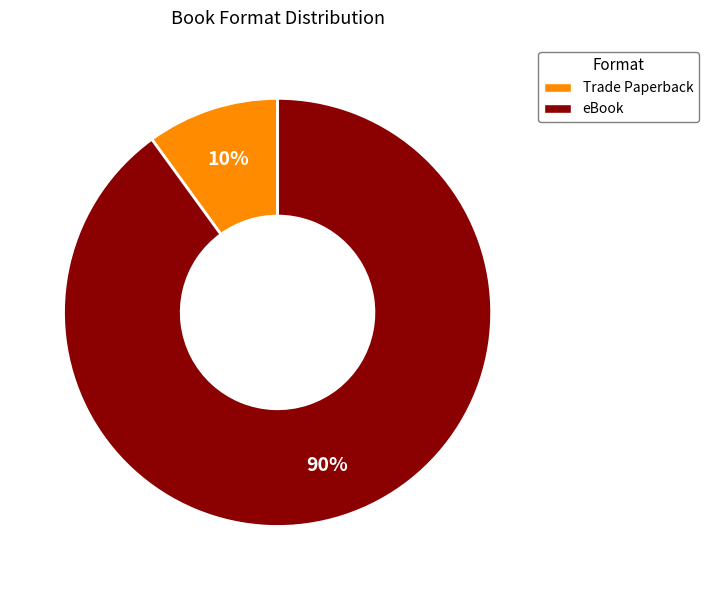

What percentage is the Trade Paperback slice, to the nearest percent?

10%